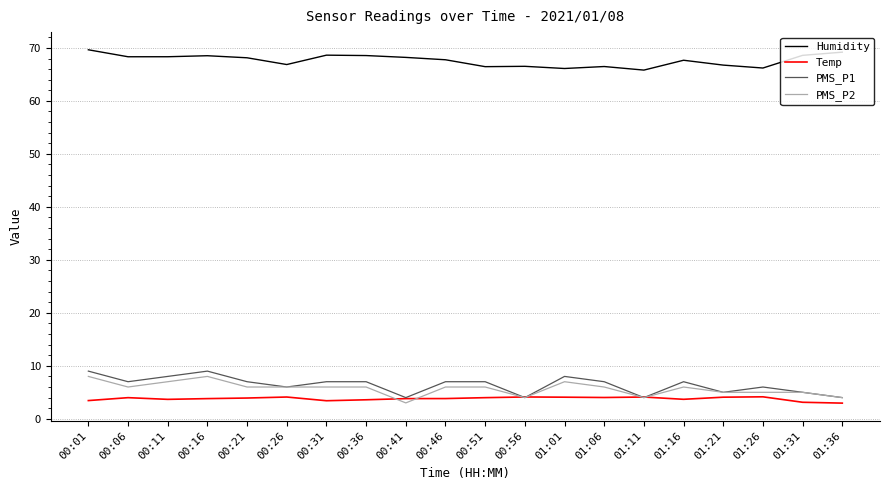

Between 00:26 and 01:01, which series saw the biggest shift?

PMS_P1